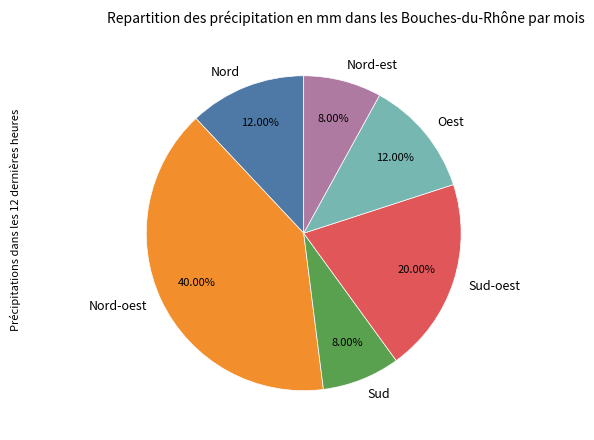

True or false: Oest accounts for 12% of the total.

True